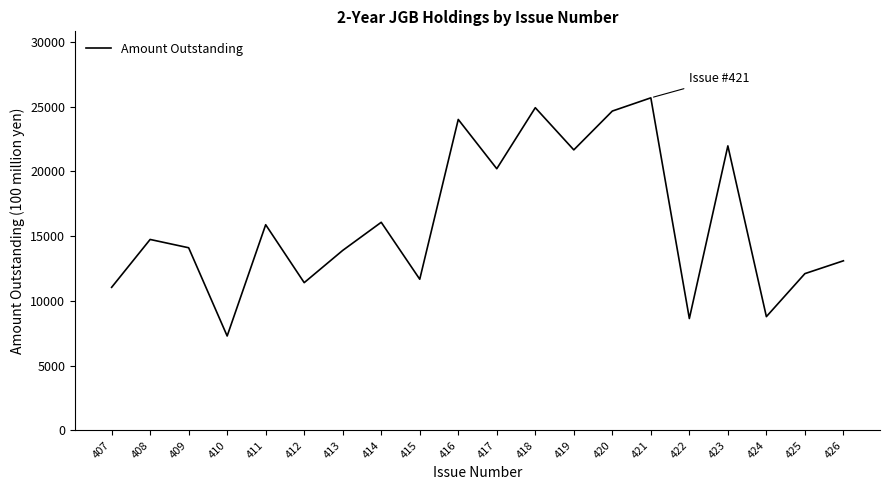

Reading left to right, what are all the values shown in this chart?

407=11049	408=14747	409=14106	410=7291	411=15885	412=11411	413=13901	414=16073	415=11675	416=24016	417=20210	418=24923	419=21666	420=24664	421=25685	422=8640	423=21975	424=8786	425=12108	426=13099